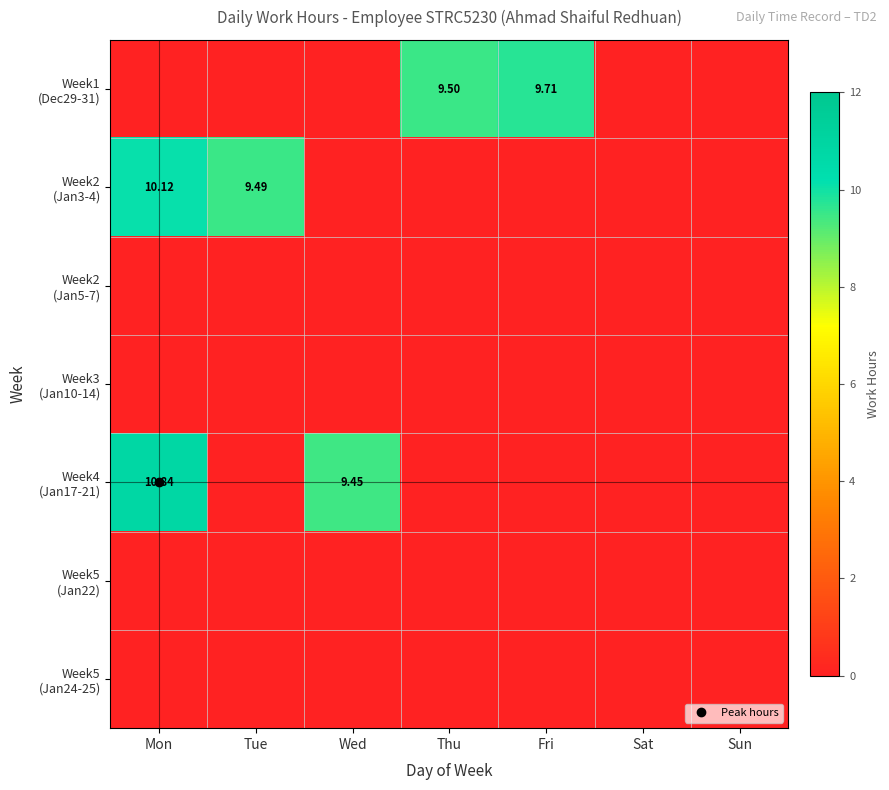

At Sat, list the series in order from smallest to largest.

Week1 (Dec29-31), Week2 (Jan3-4), Week2 (Jan5-7), Week3 (Jan10-14), Week4 (Jan17-21), Week5 (Jan22), Week5 (Jan24-25)